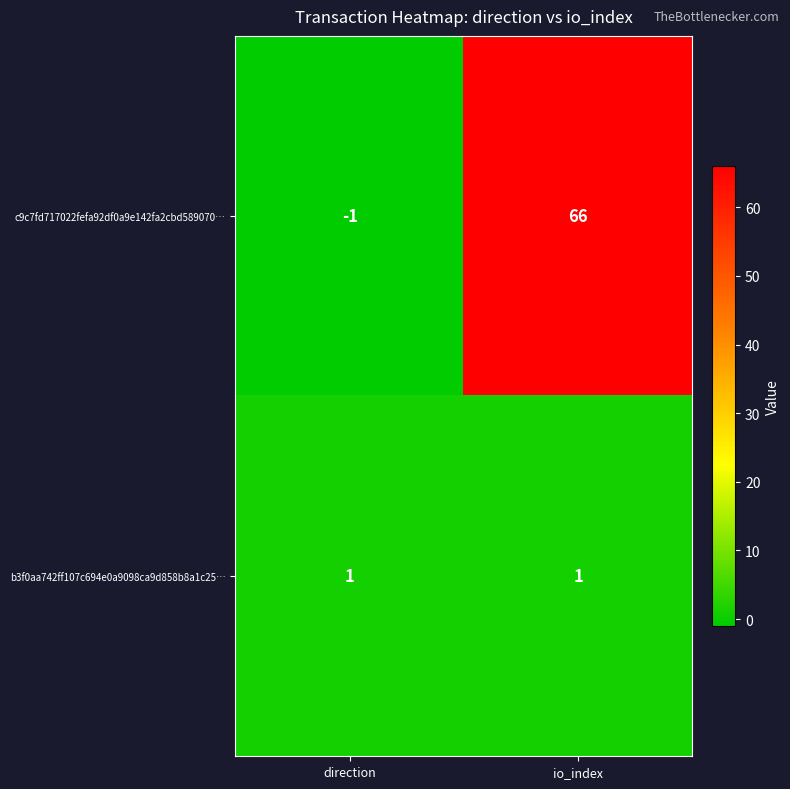

Reading left to right, transcribe all the data shown in this chart.

c9c7fd717022fefa92df0a9e142fa2cbd589070…: direction=-1	io_index=66
b3f0aa742ff107c694e0a9098ca9d858b8a1c25…: direction=1	io_index=1